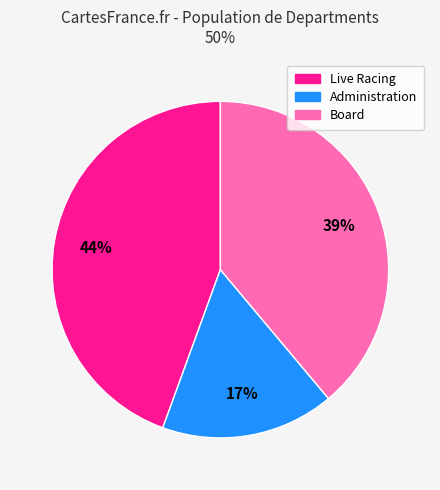

Is the sum of Live Racing and Board greater than half?

Yes